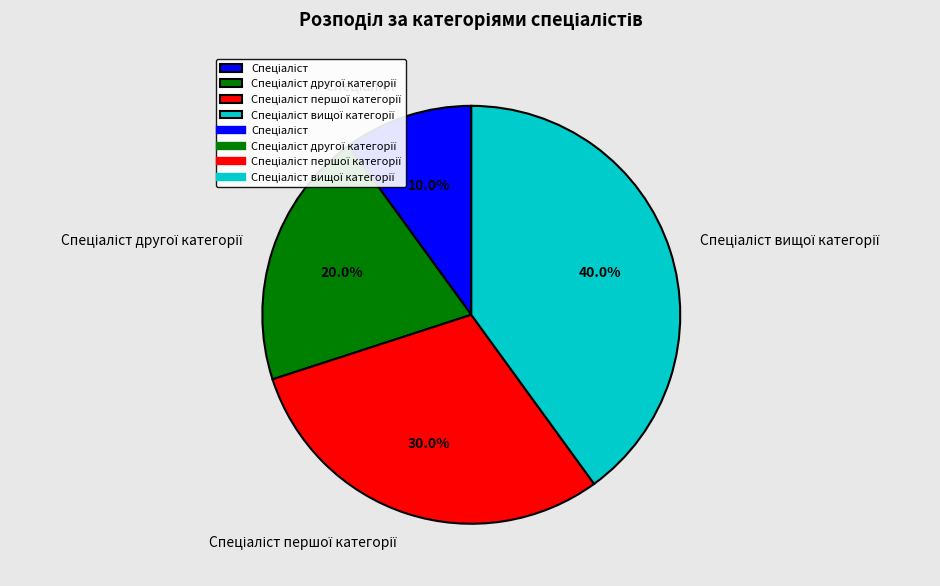

Is there a majority slice in this chart?

No